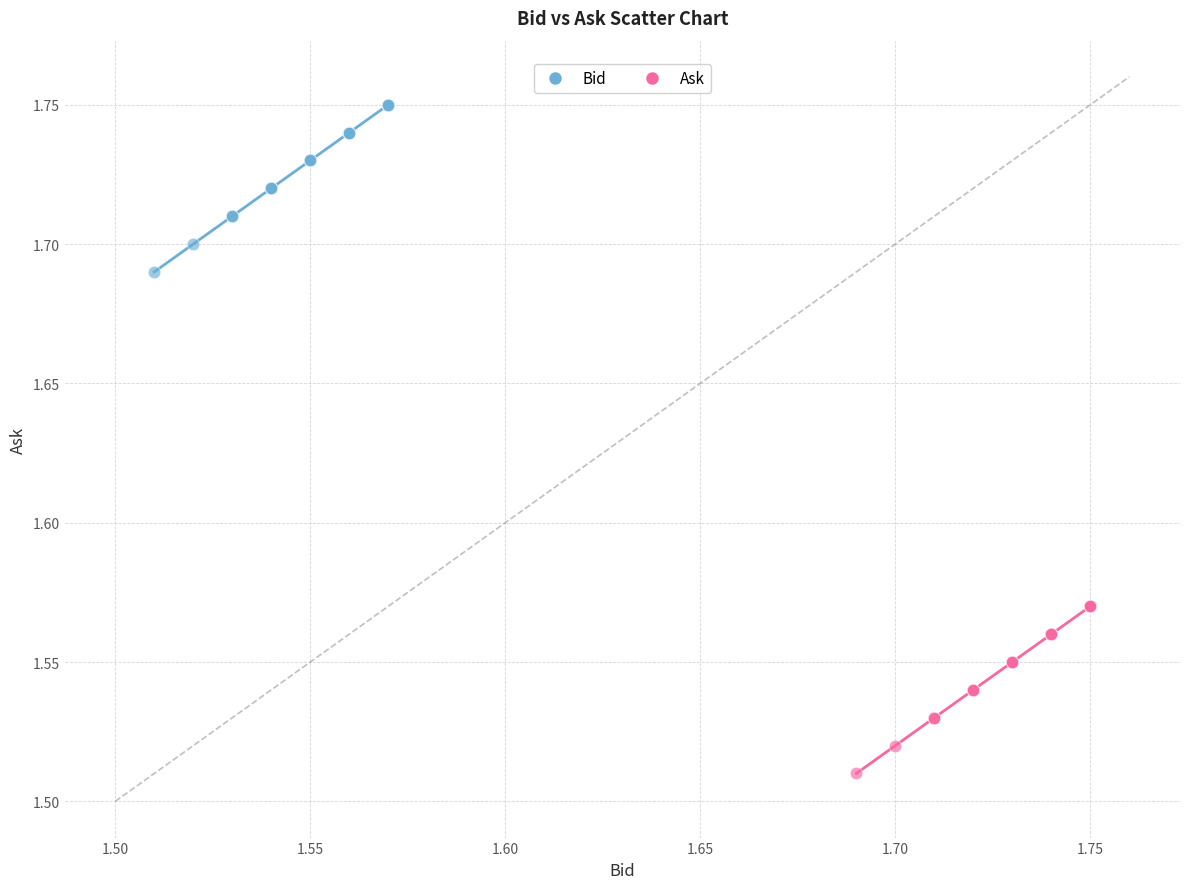

Which series contains the lowest Y value?

Ask